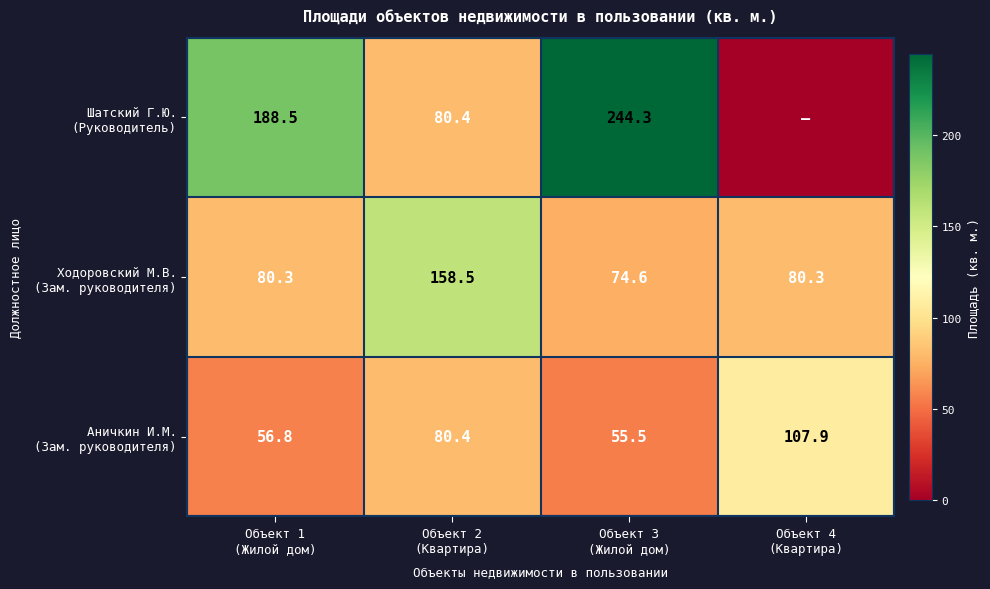

The value of Ходоровский М.В. (Зам. руководителя) at Объект 3 (Жилой дом) is 111.6. True or false?

False